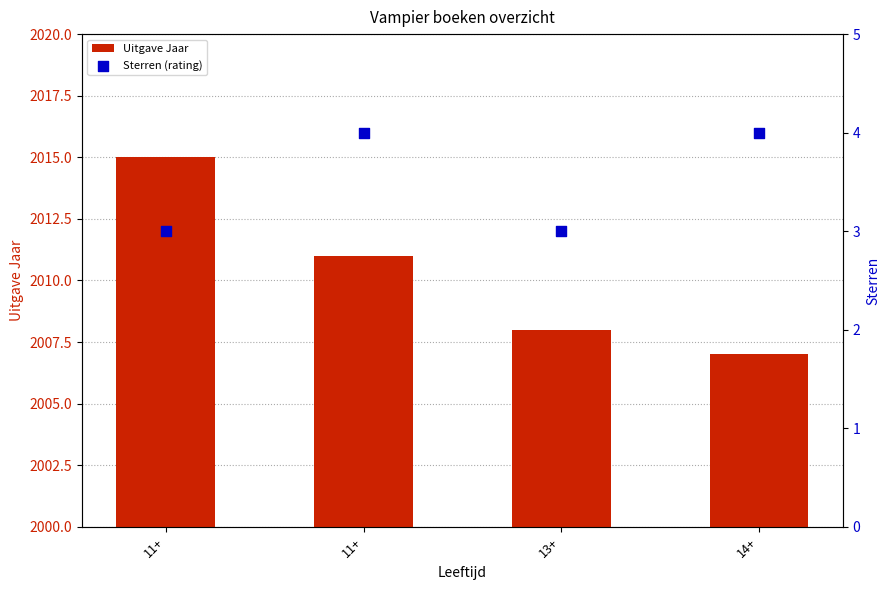

Which series reaches the minimum Y coordinate?

Sterren (rating)